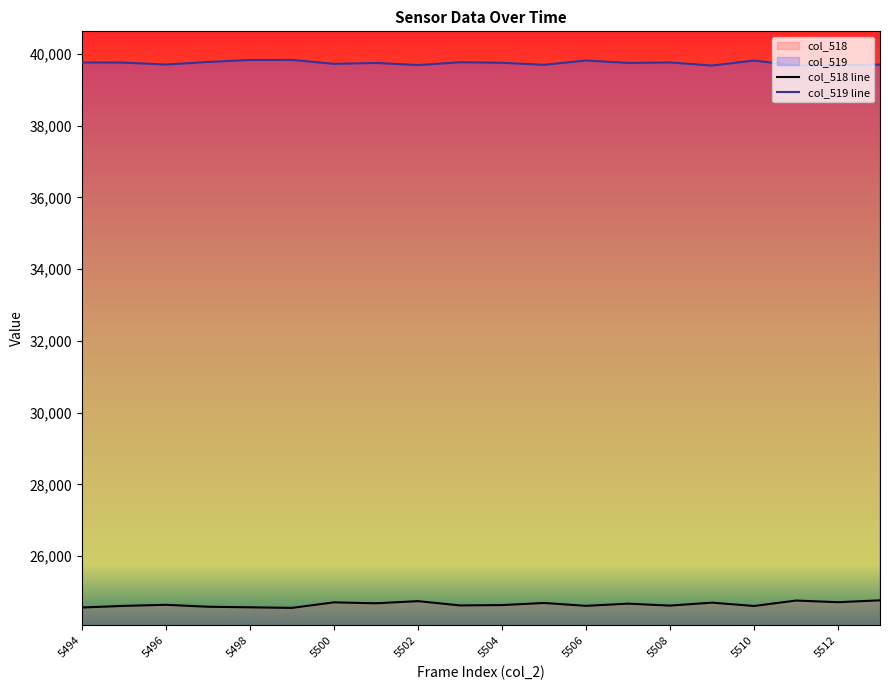

True or false: col_518 has a value of 24743 at 5502.

True